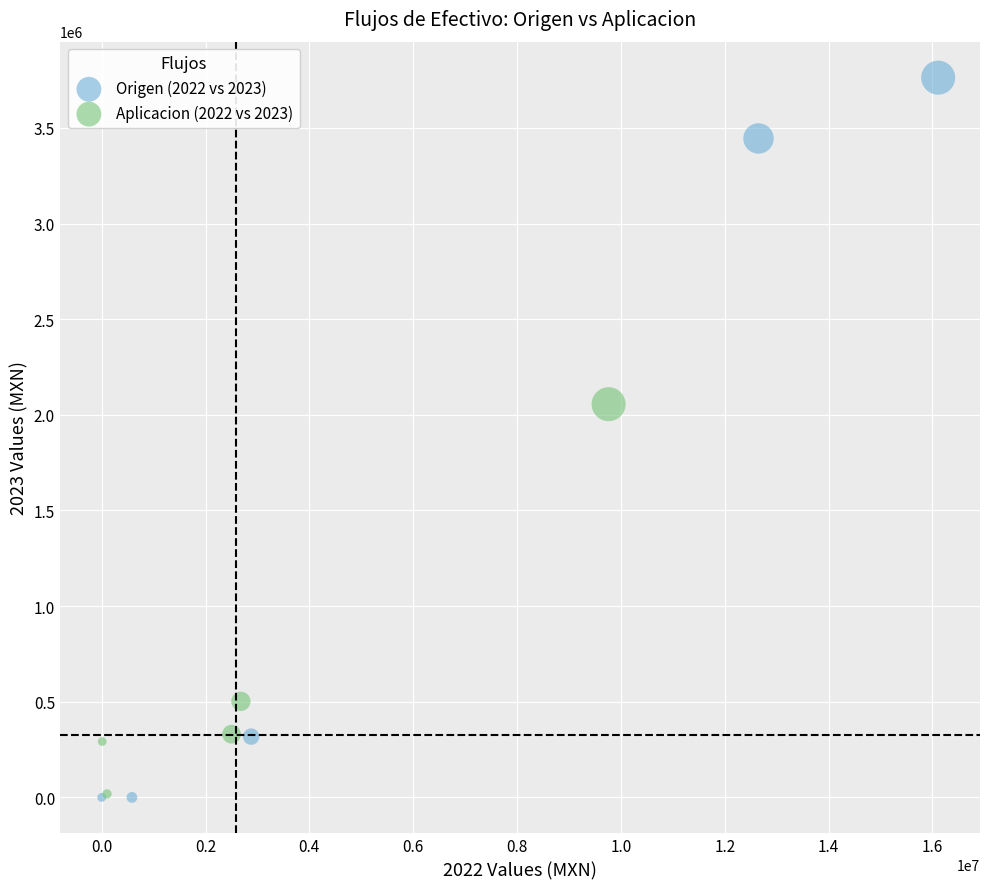

Which series reaches the maximum Y coordinate?

Origen (2022 vs 2023)